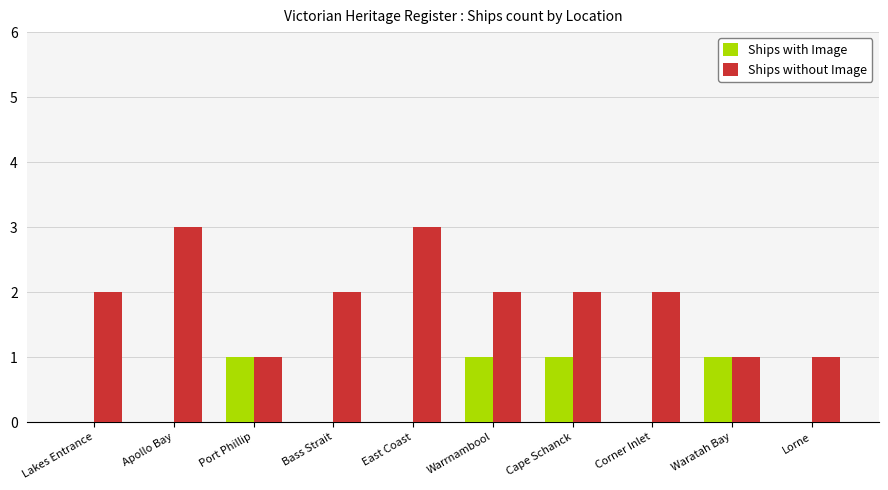

What is the maximum value shown in the chart?

3